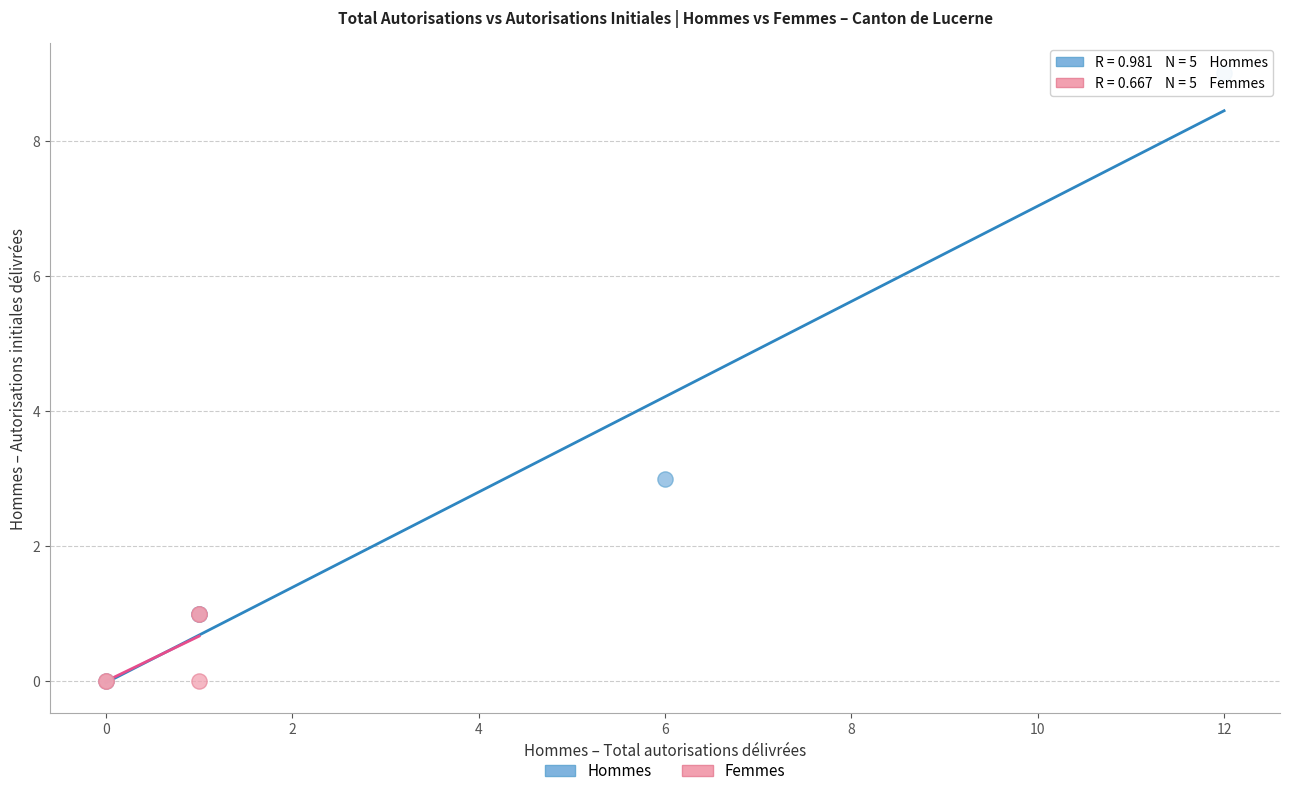

Which series has the largest Y range (max minus min)?

Hommes